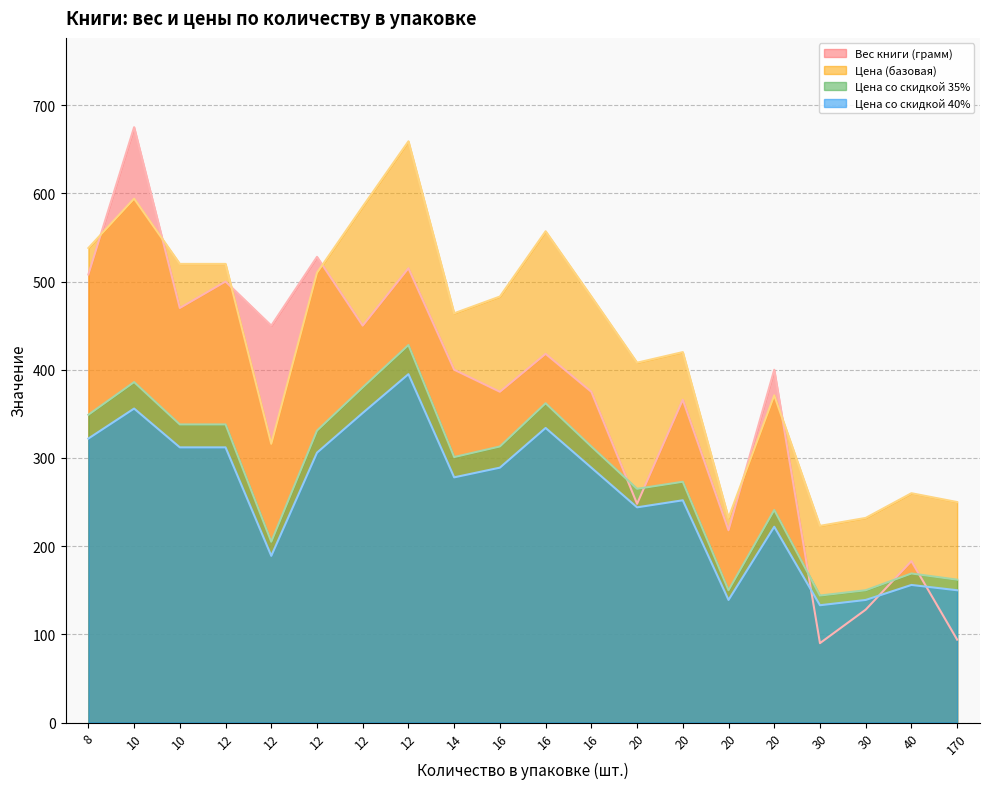

What is the smallest value displayed?

90